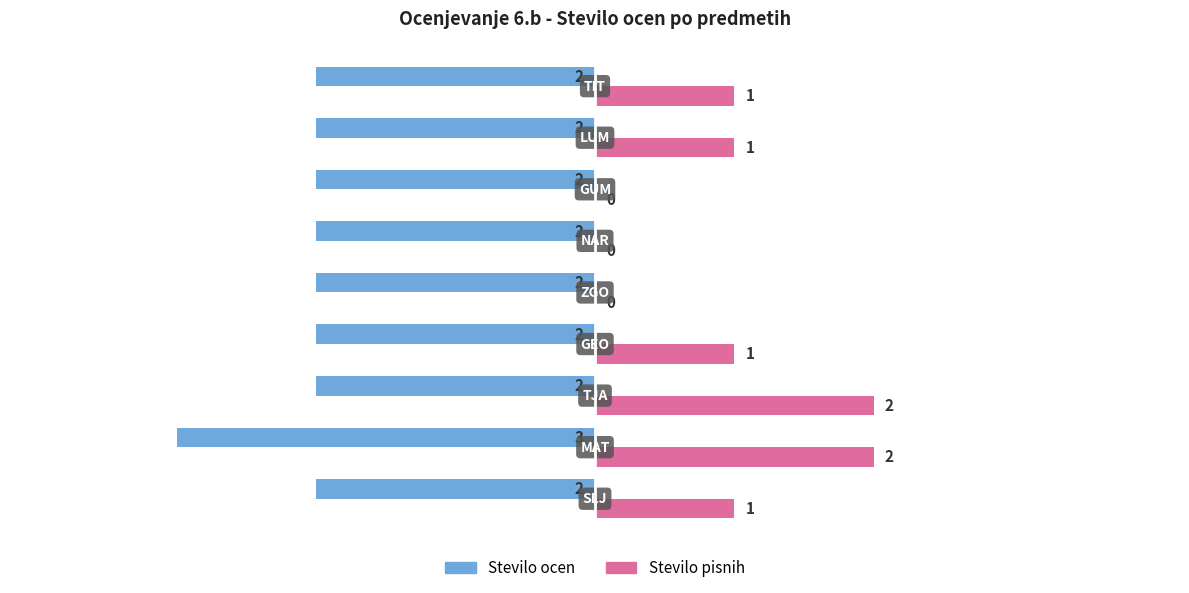

What is the value of the Stevilo ocen bar at the 4th from the left?

-2